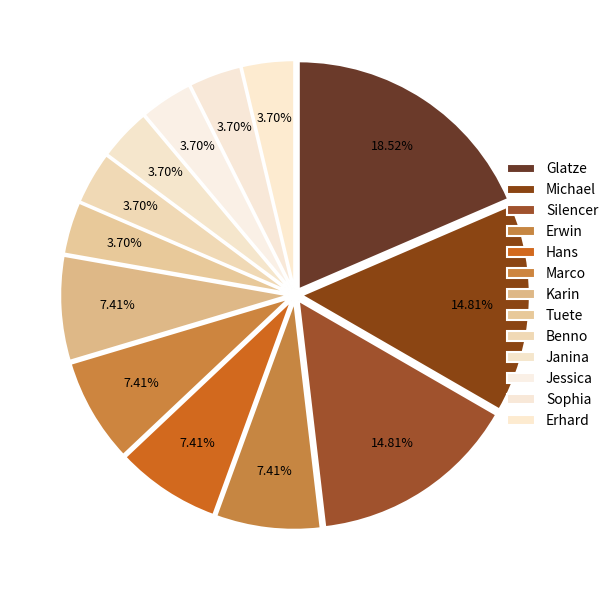

Is the sum of Michael and Janina greater than half?

No